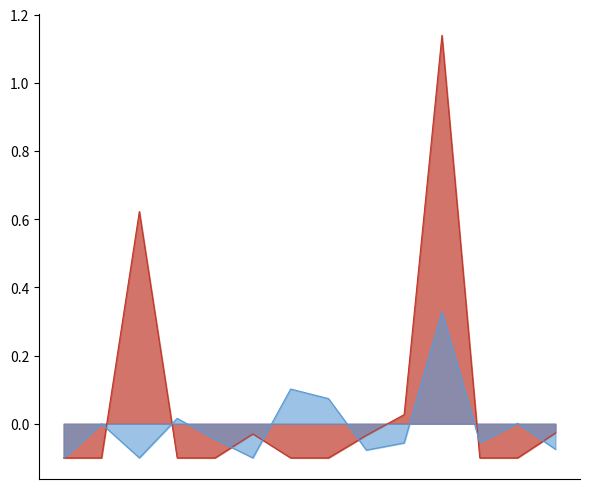

Where is the first local minimum for ОВЗ?

КАША КУКУРУЗНАЯ НА ВОДЕ